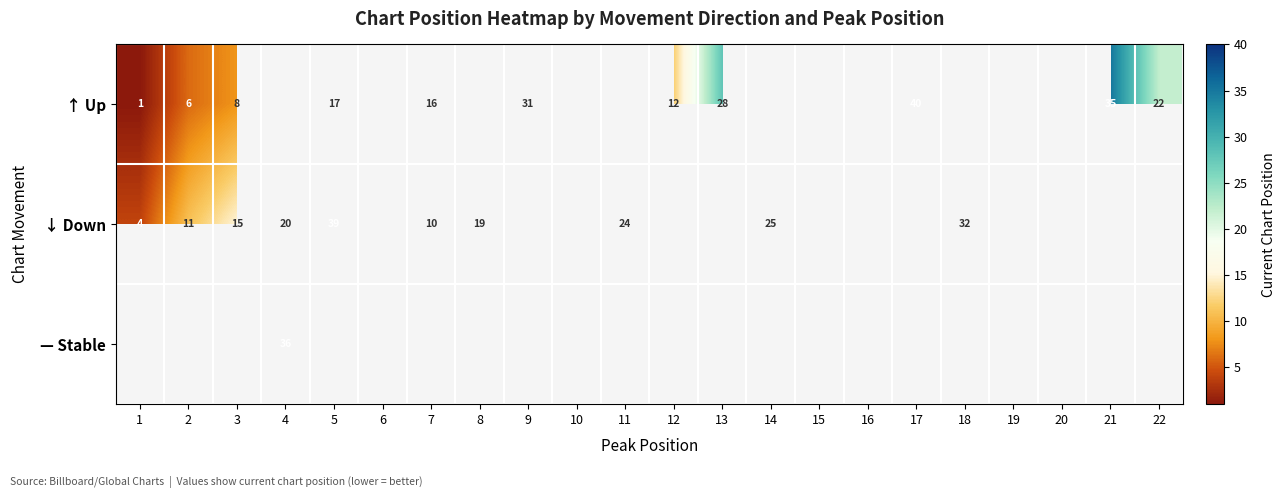

What is the smallest value displayed?

1.0